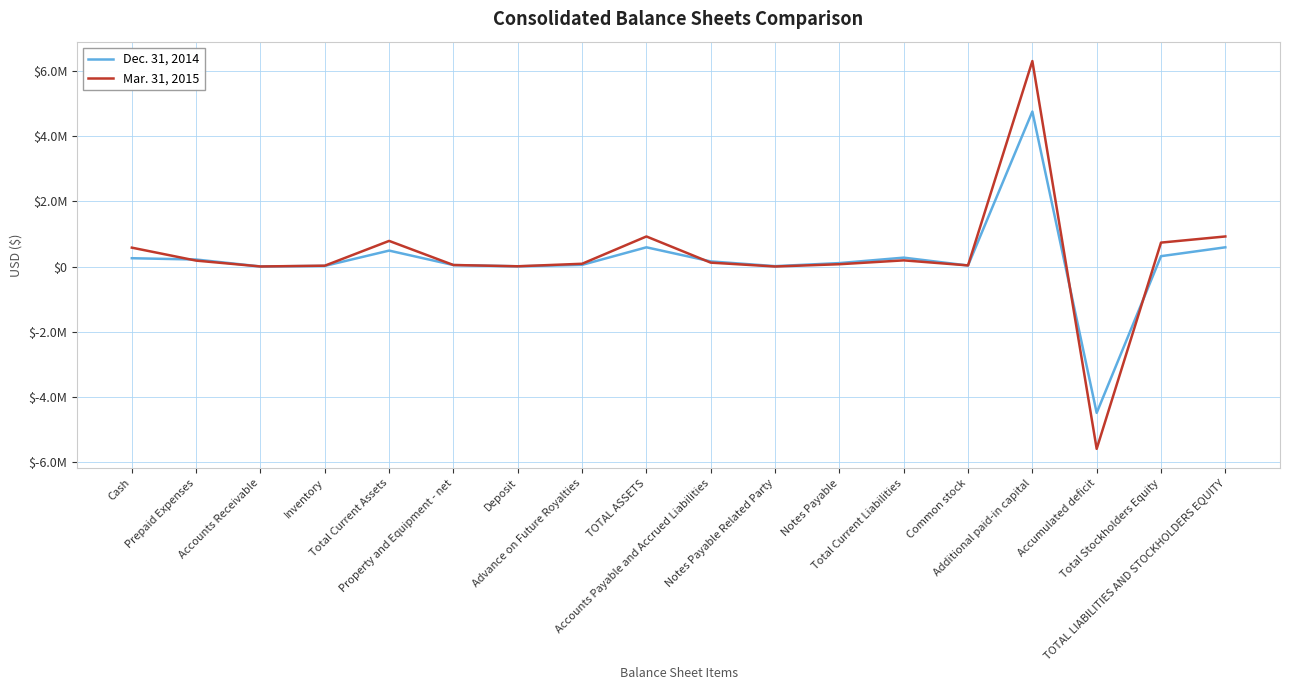

What are all the series names shown in the legend?

Dec. 31, 2014, Mar. 31, 2015